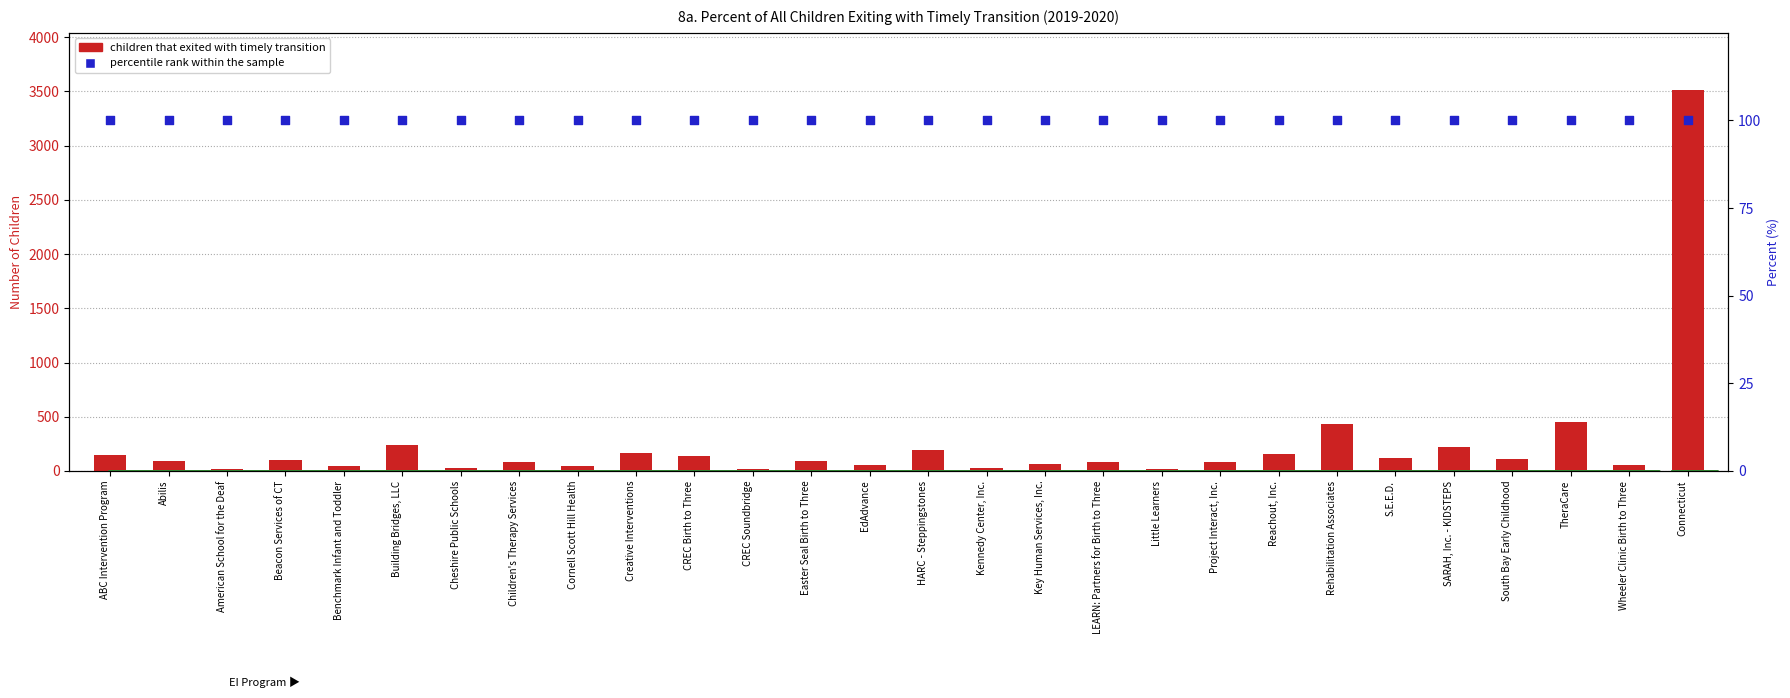

Which series has the largest Y range (max minus min)?

children that exited with timely transition